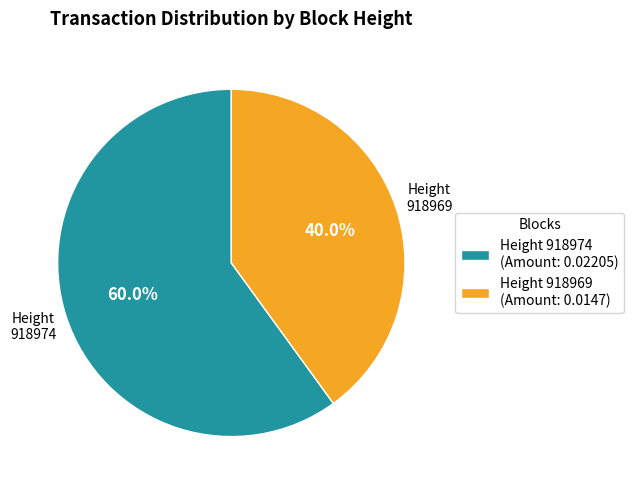

Which slice represents more than half of the pie?

Height 918974 (Amount: 0.02205)